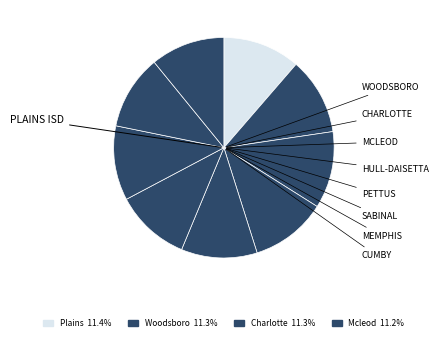

To the nearest percent, what is the average slice percentage?

11%